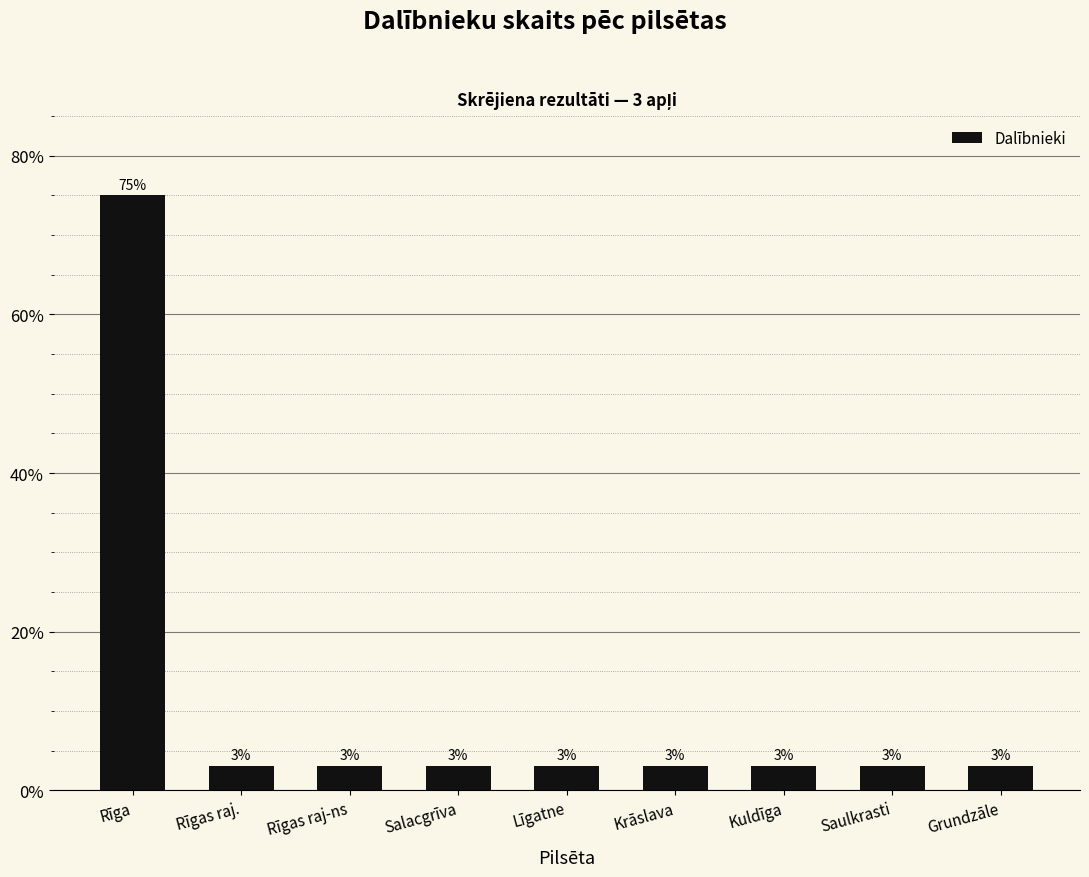

What position from the left is Rīga?

1